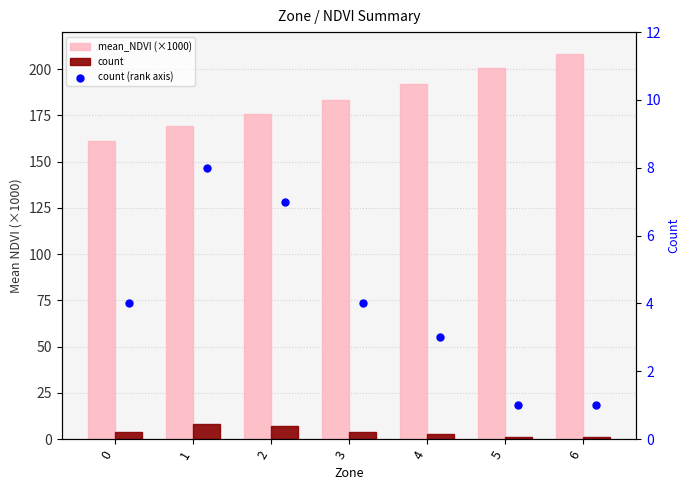

At which category is the sum across all series the highest?

6